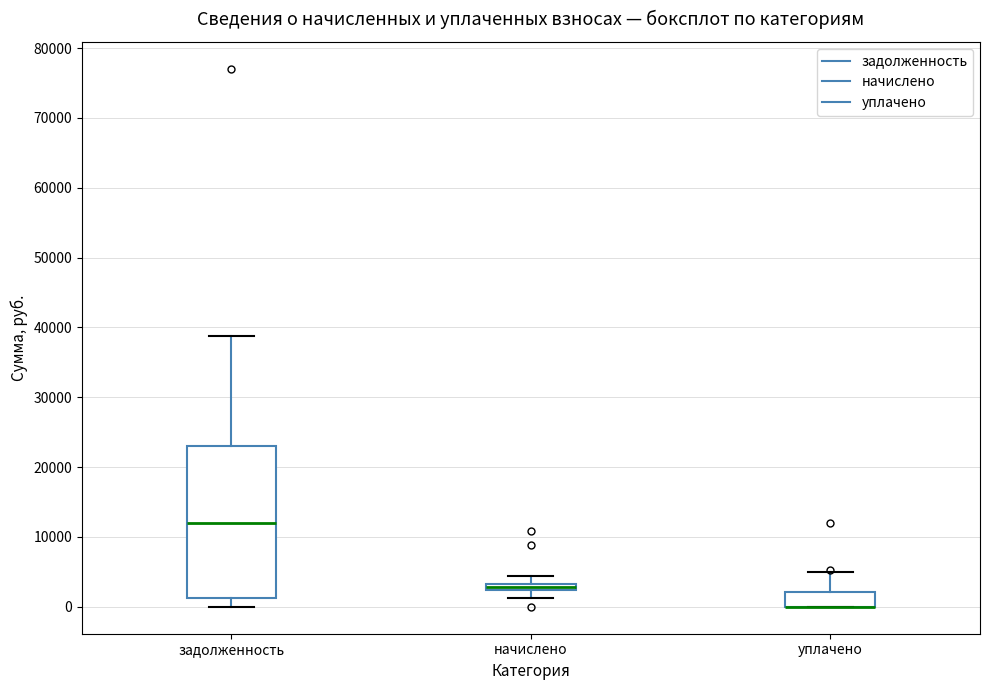

Which box is the tallest, from its lower edge to its upper edge?

задолженность